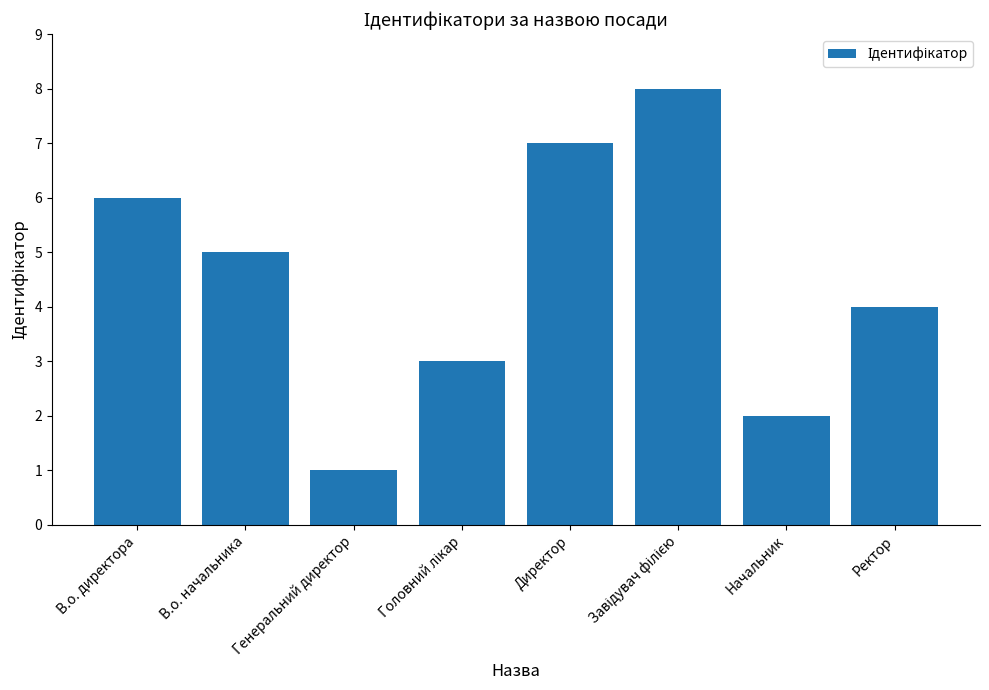

What is the label of the 2nd bar from the right?

Начальник